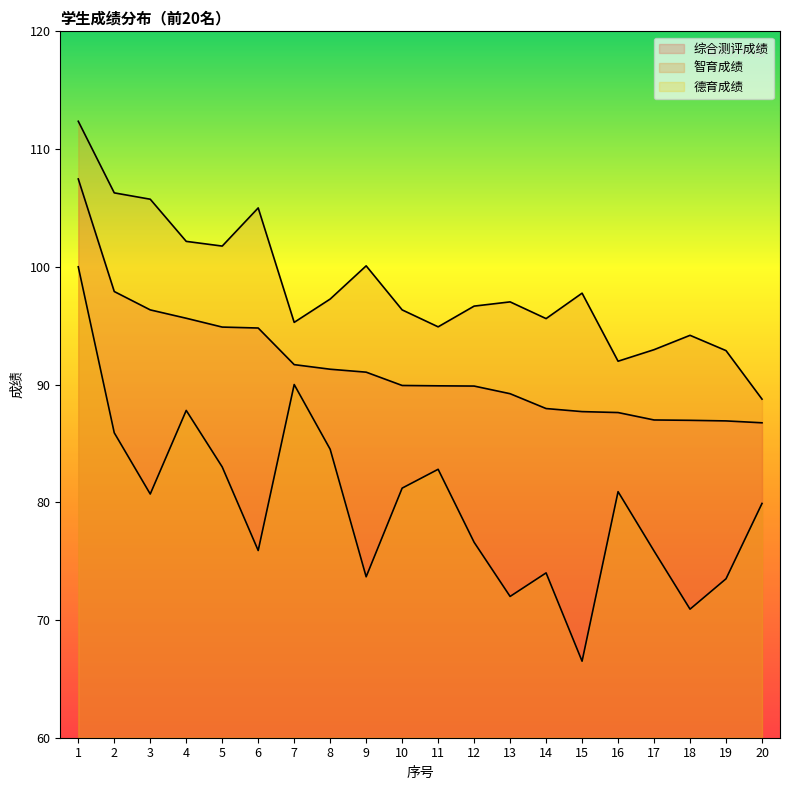

True or false: 德育成绩 and 综合测评成绩 intersect in this chart.

False